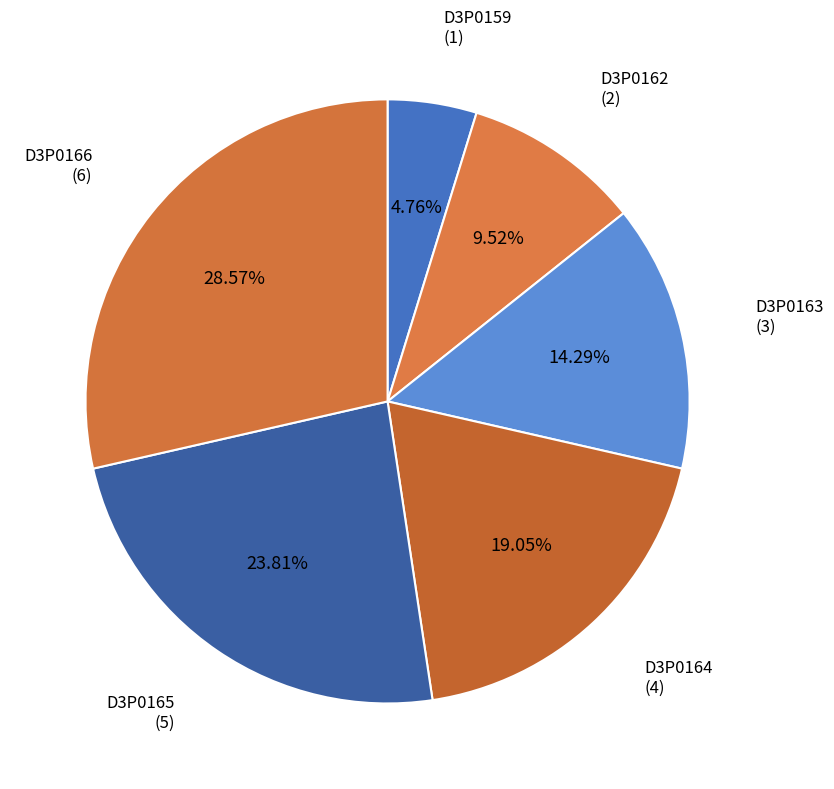

To the nearest percent, what is the average slice percentage?

17%